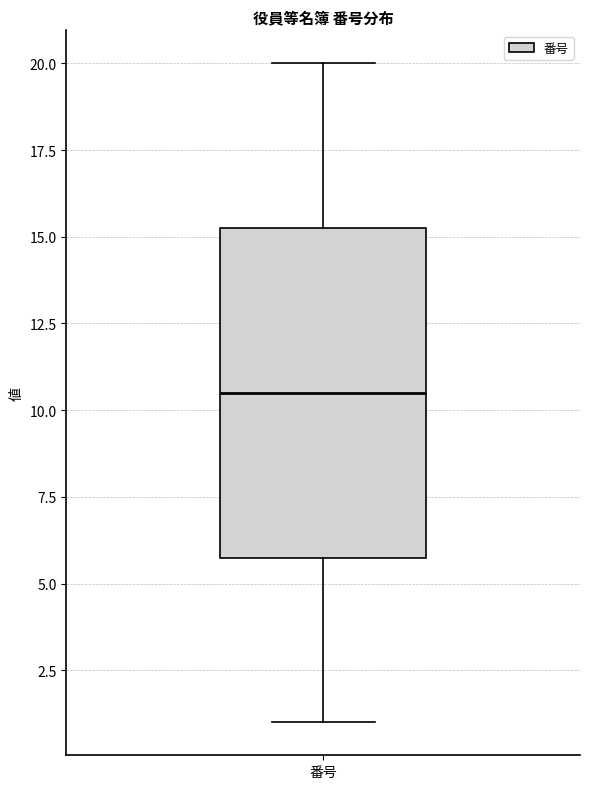

Read this box plot against the y-axis: the position of the median line, the range covered by the box, and the ends of both whiskers. The values are not printed on the chart, so give them approximately, as read against the axis.

median 10.5, box 6.0 to 15.5, whiskers 1.0 to 20.0